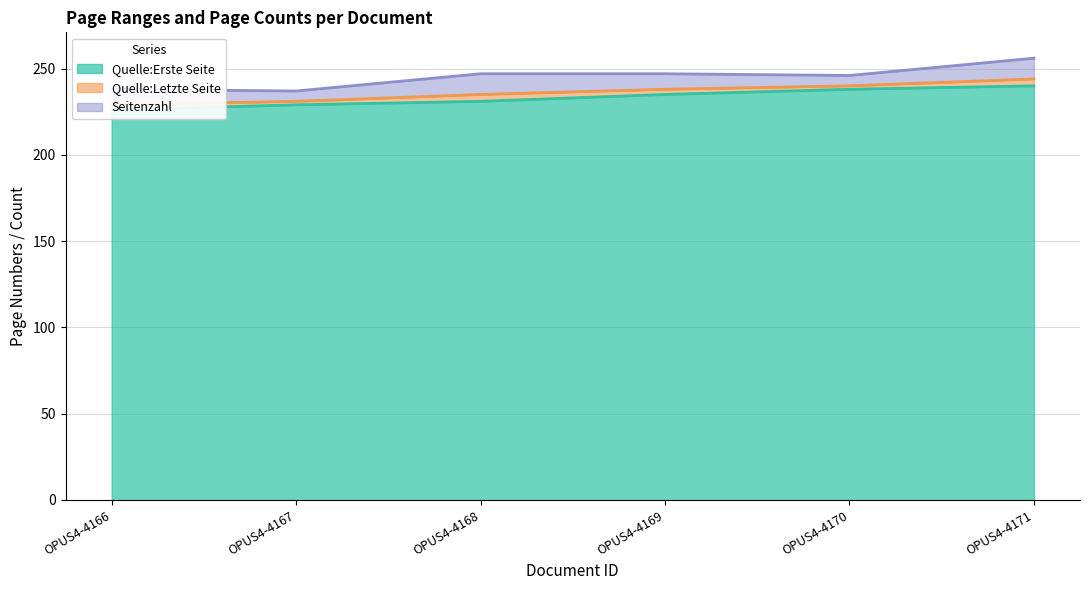

Which category has the highest value across all series?

OPUS4-4171